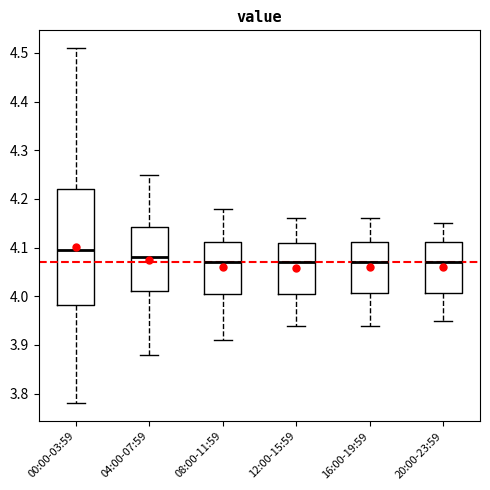

Where is the lower edge of the box for 20:00-23:59 on the y-axis? The values are not printed on the chart, so give them approximately, as read against the axis.

4.01